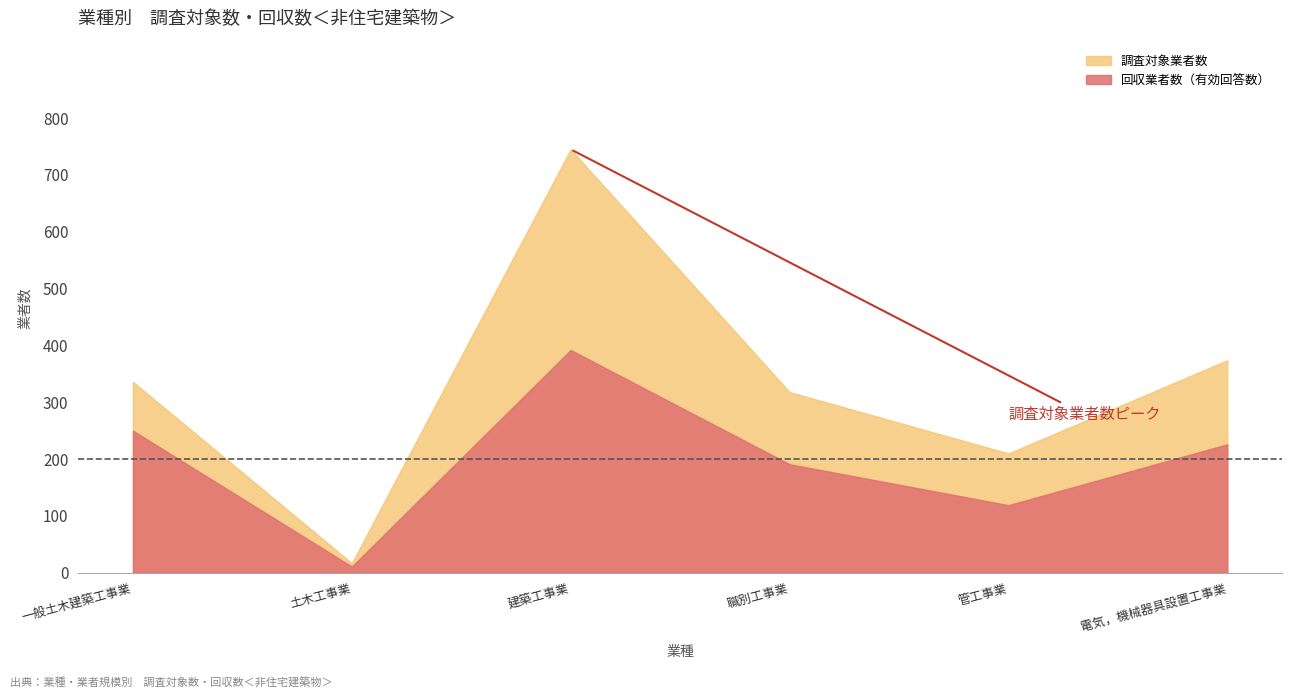

True or false: 調査対象業者数 and 回収業者数（有効回答数） cross at least once.

False